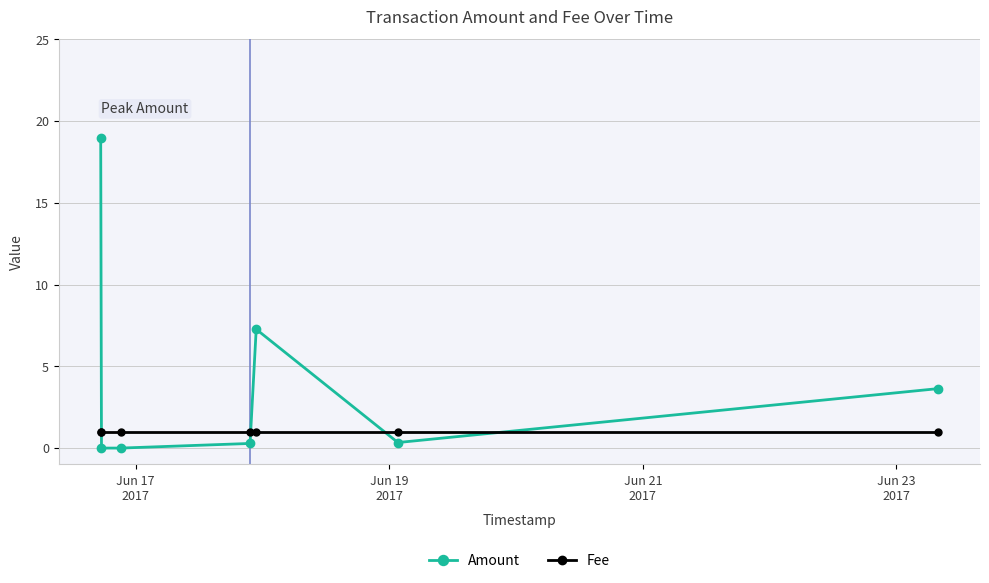

What is the value of the Amount point at the 5th from the left?

7.3